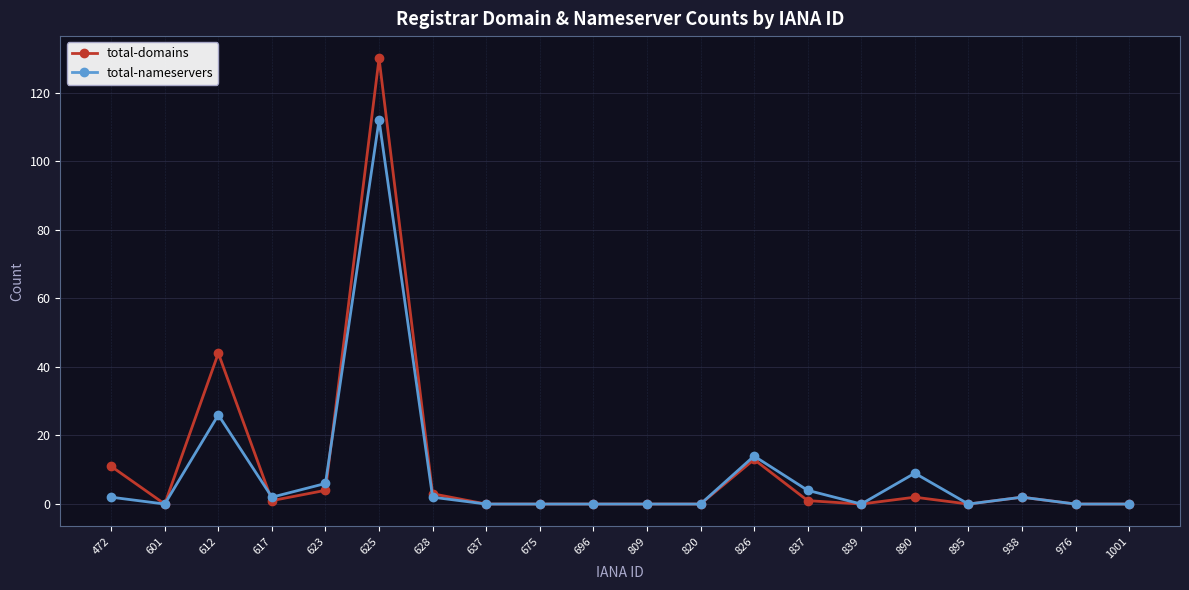

What is the sum of the total-nameservers values at 623 and 696?

6